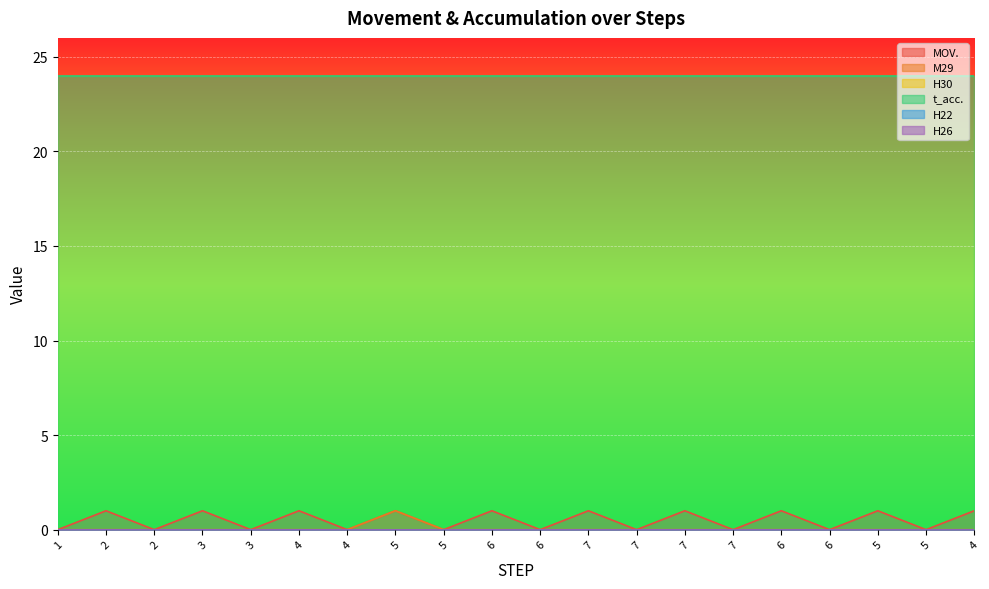

Which label corresponds to the smallest value in the chart?

1